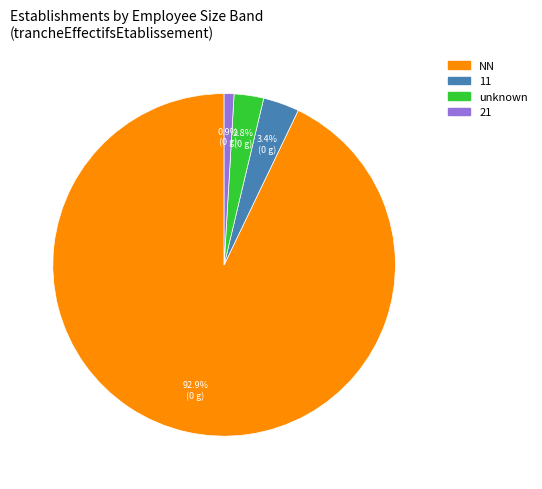

Count the number of slices in the pie.

4